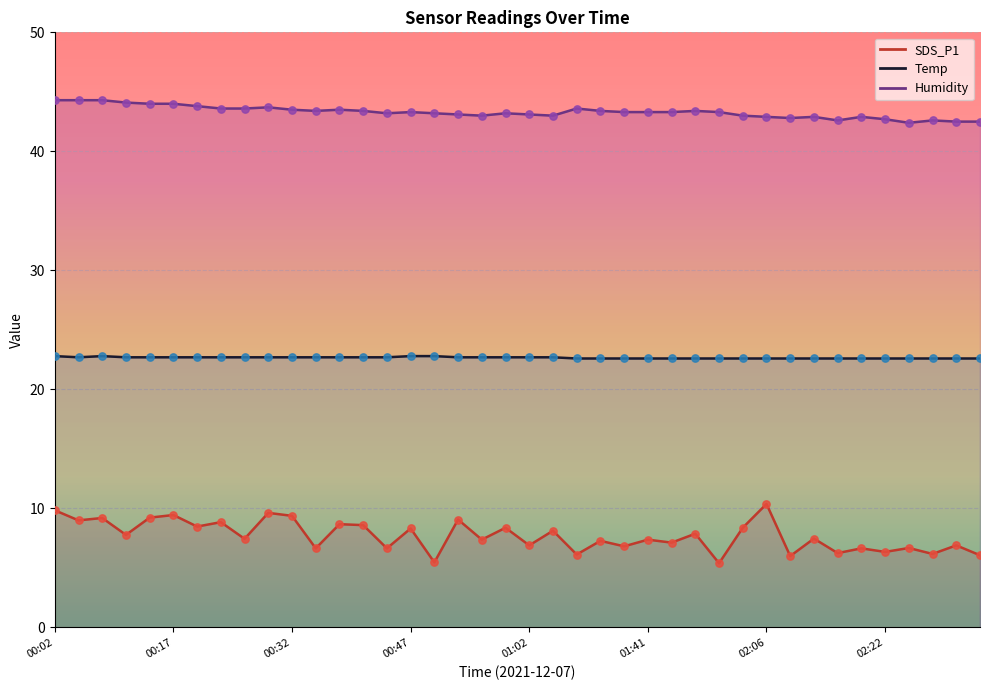

At which category is the sum across all series the highest?

00:02